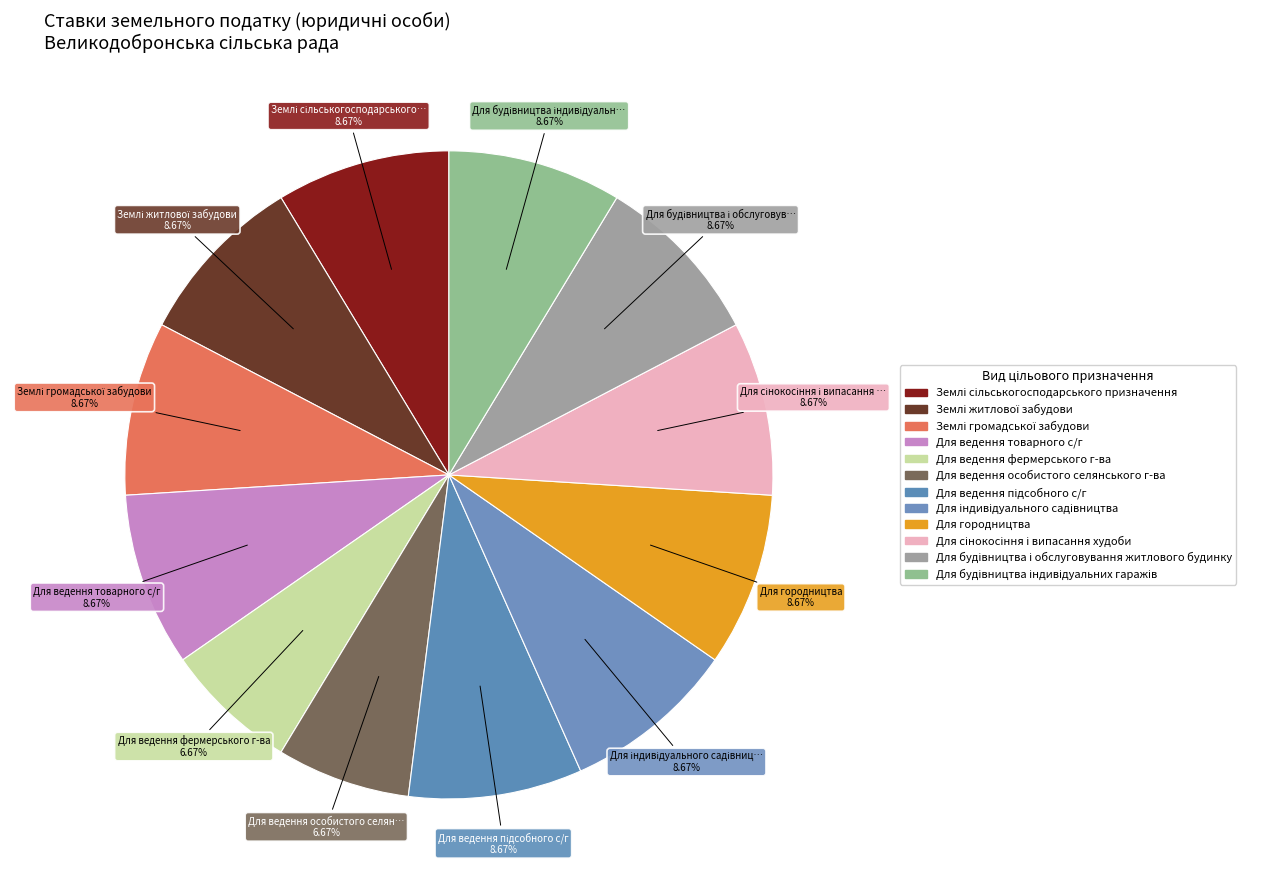

How many segments does this pie chart have?

12